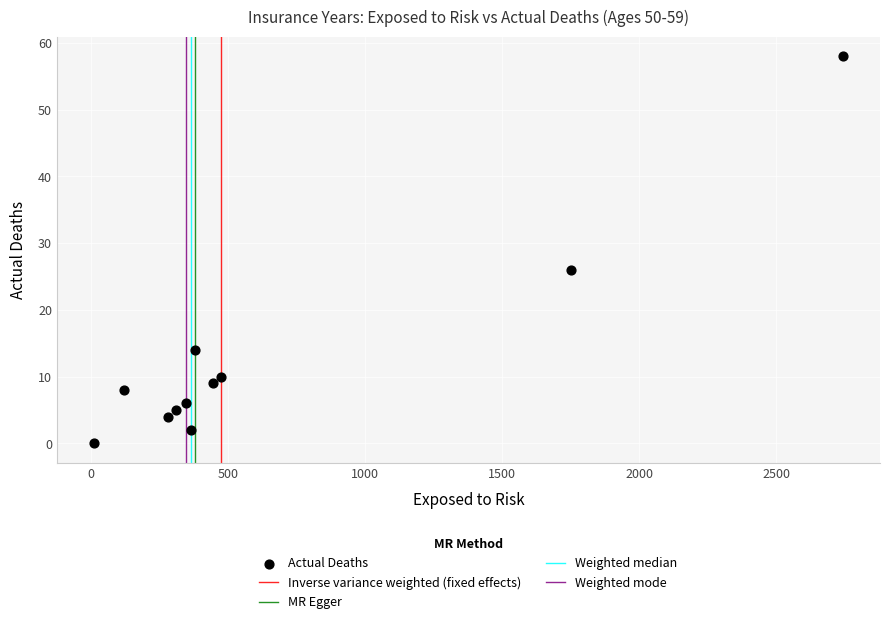

What is the average X value?

657